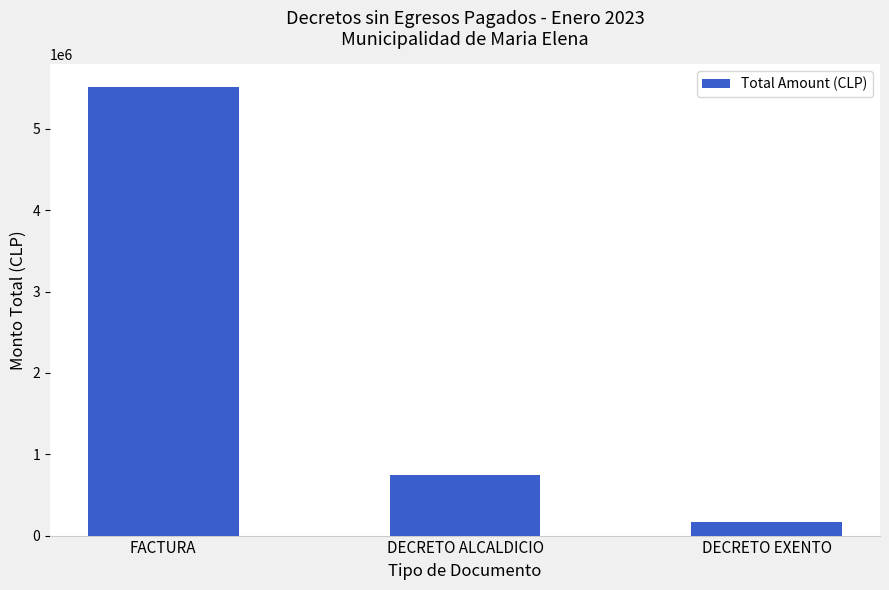

Where does the data first go above 745713?

FACTURA